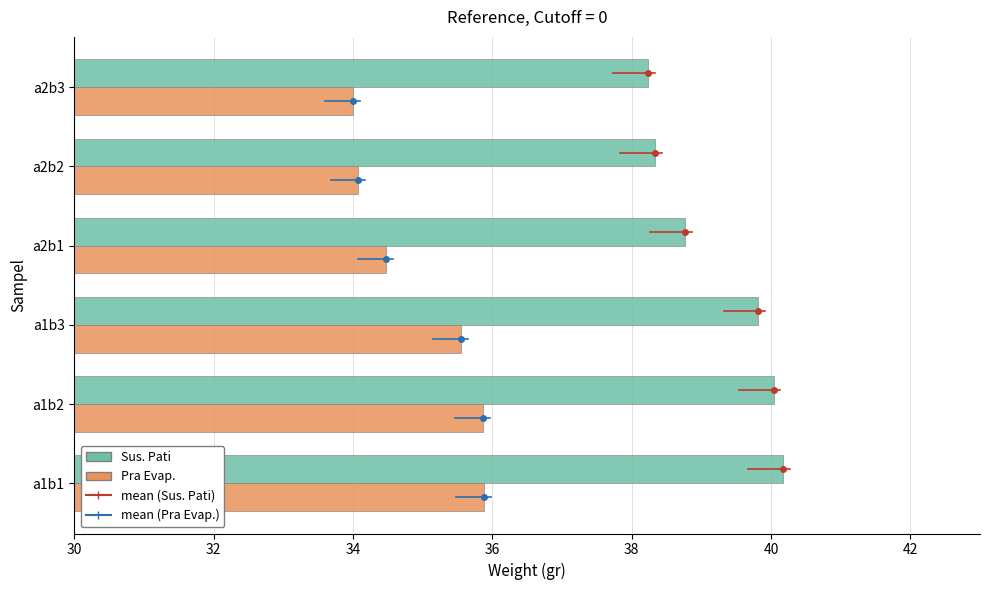

What is the minimum value shown in the chart?

34.0